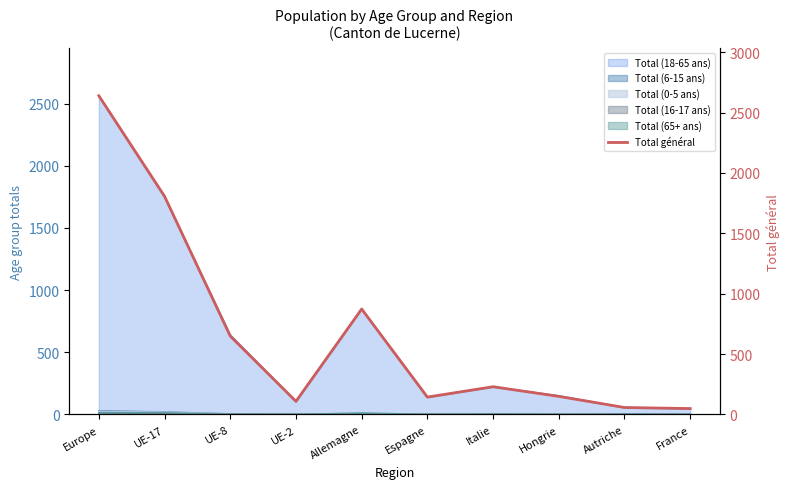

Read the value at Italie, to the nearest 10.

230